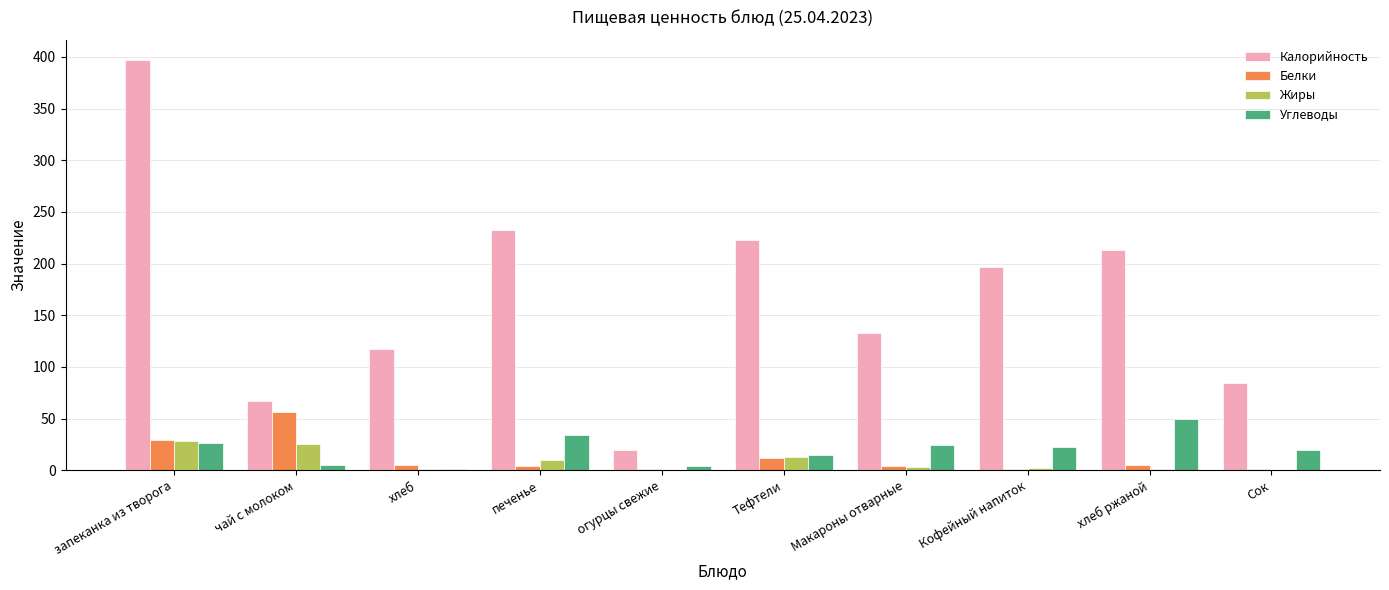

At which category is the sum across all series the highest?

запеканка из творога